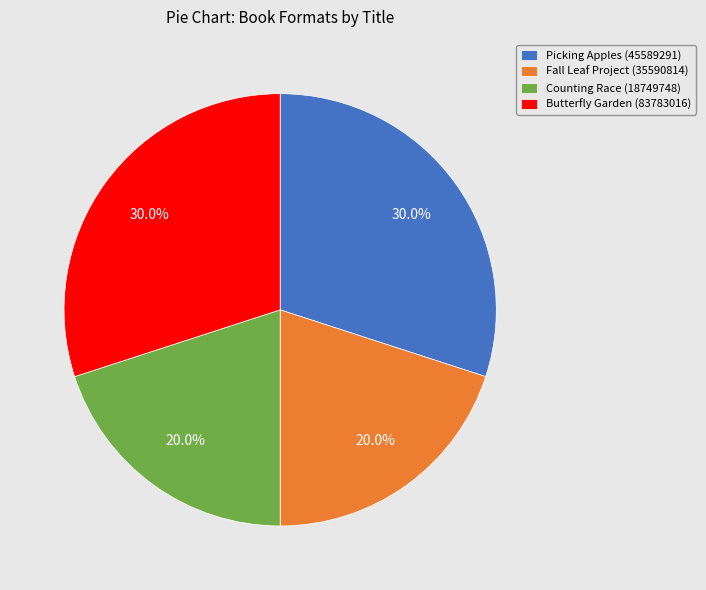

To the nearest percent, what portion does Fall Leaf Project (35590814) represent?

20%